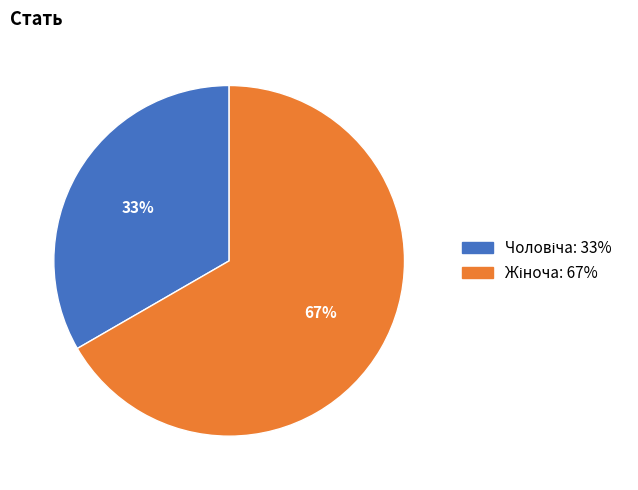

To the nearest percent, what is the average slice percentage?

50%